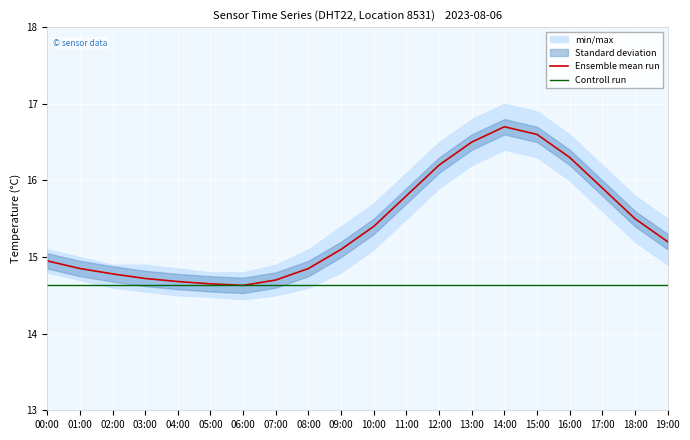

Reading right to left, extract all data points from this chart.

Ensemble mean run: 19:00=15.2	18:00=15.5	17:00=15.9	16:00=16.3	15:00=16.6	14:00=16.7	13:00=16.5	12:00=16.2	11:00=15.8	10:00=15.4	09:00=15.1	08:00=14.8	07:00=14.7	06:00=14.6	05:00=14.7	04:00=14.7	03:00=14.7	02:00=14.8	01:00=14.8	00:00=14.9
Controll run: 19:00=14.6	18:00=14.6	17:00=14.6	16:00=14.6	15:00=14.6	14:00=14.6	13:00=14.6	12:00=14.6	11:00=14.6	10:00=14.6	09:00=14.6	08:00=14.6	07:00=14.6	06:00=14.6	05:00=14.6	04:00=14.6	03:00=14.6	02:00=14.6	01:00=14.6	00:00=14.6